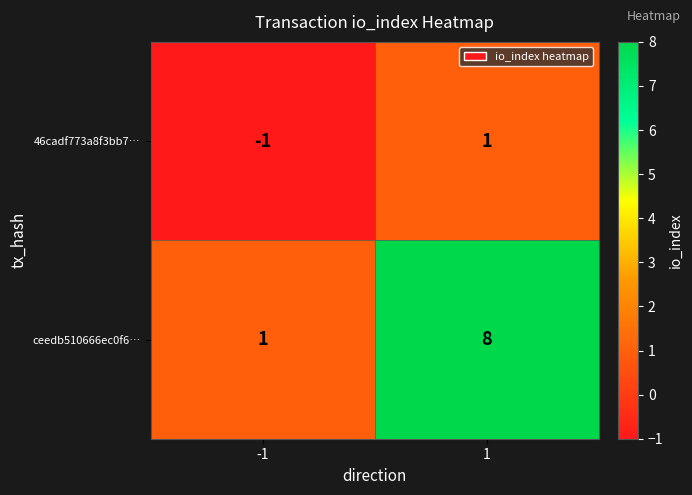

List the series in order of their peak value, lowest first.

46cadf773a8f3bb7…, ceedb510666ec0f6…